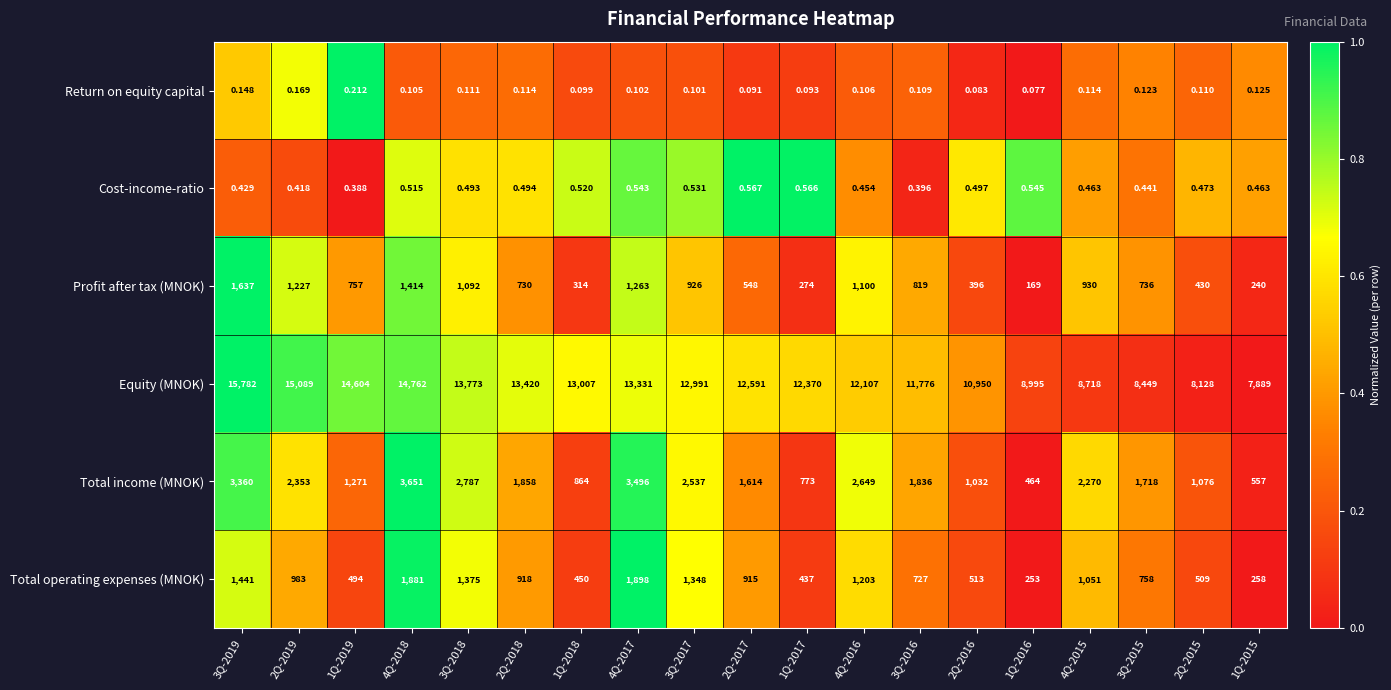

Is the value of Total income (MNOK) at 1Q-2015 greater than the value of Return on equity capital at 2Q-2019?

Yes